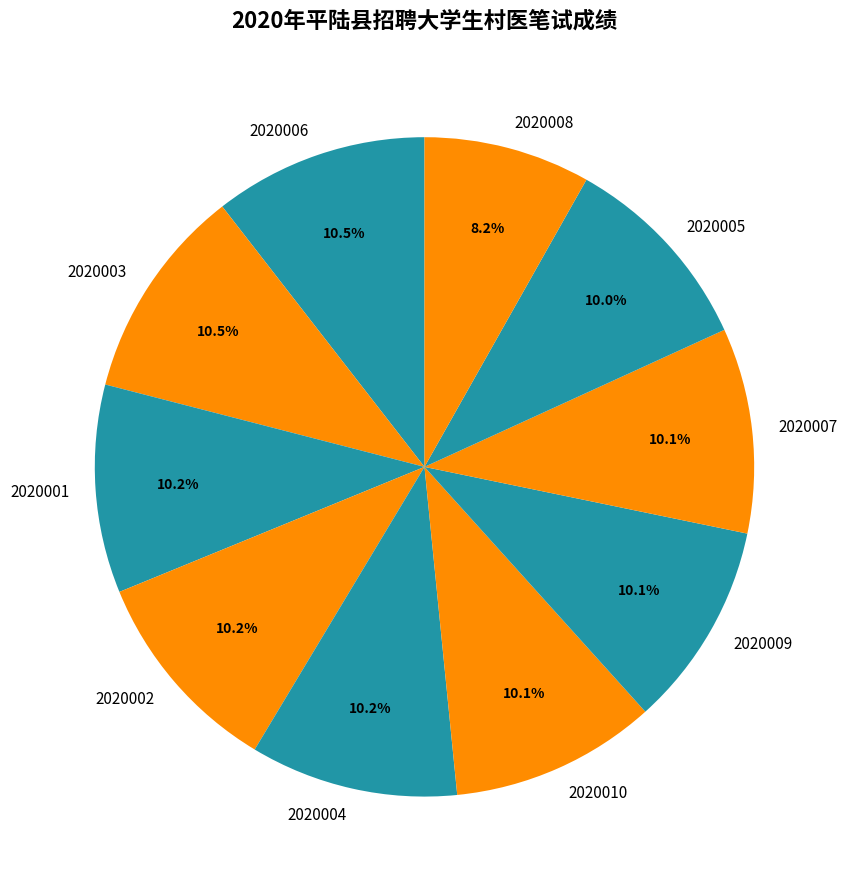

Combined, do 2020008 and 2020004 account for over 50%?

No